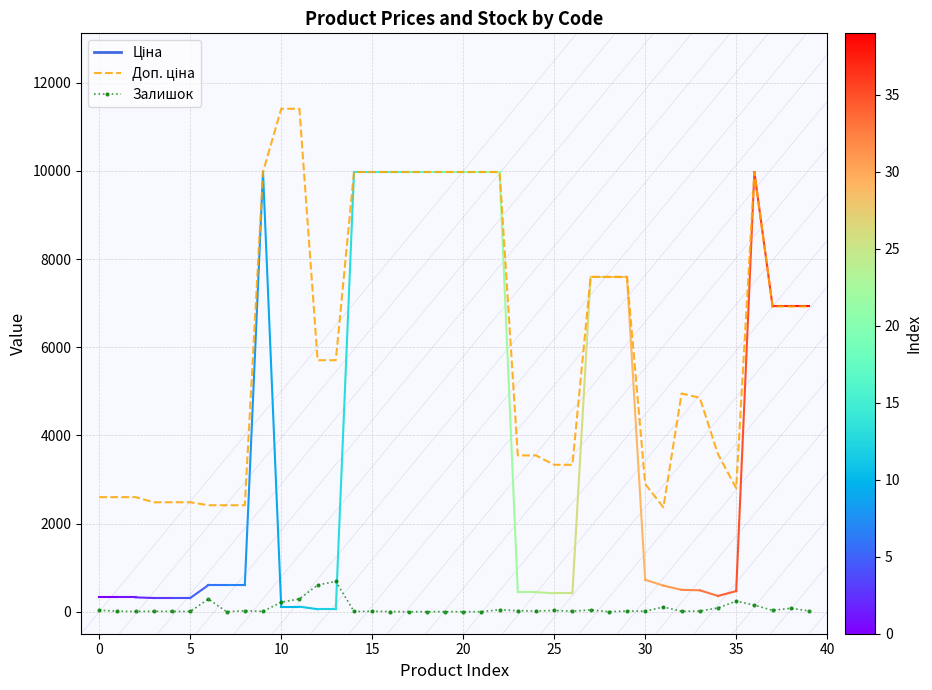

What is the maximum value shown in the chart?

11410.0